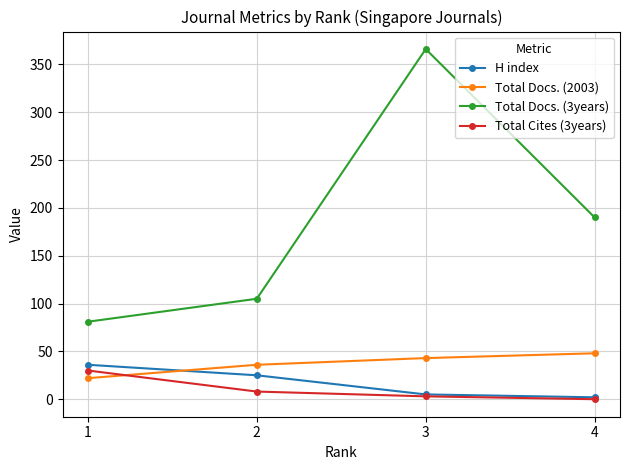

At which label is H index closest to 19?

2